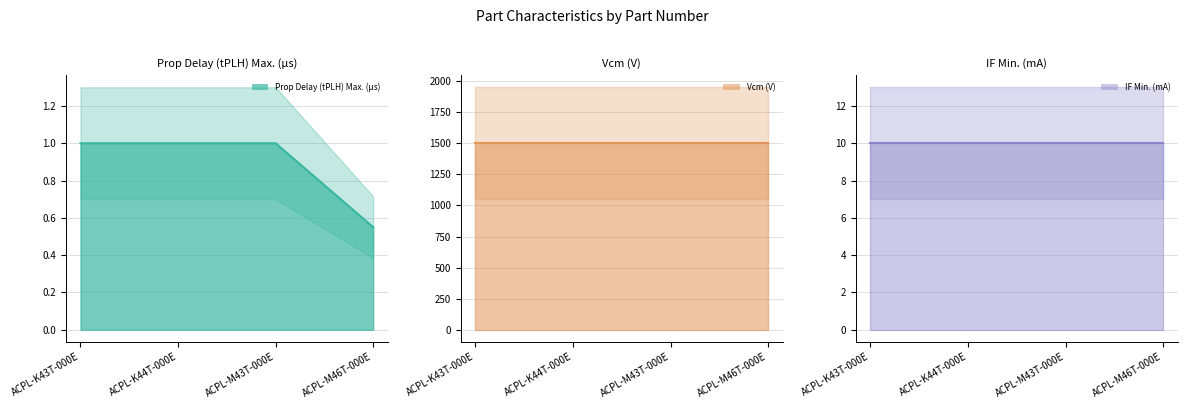

Rank the series at ACPL-K44T-000E from lowest to highest value.

Prop Delay (tPLH) Max. (µs), IF Min. (mA), Vcm (V)